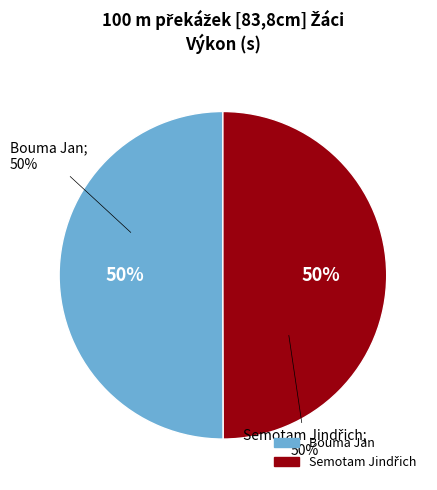

To the nearest percent, what portion does Bouma Jan represent?

50%